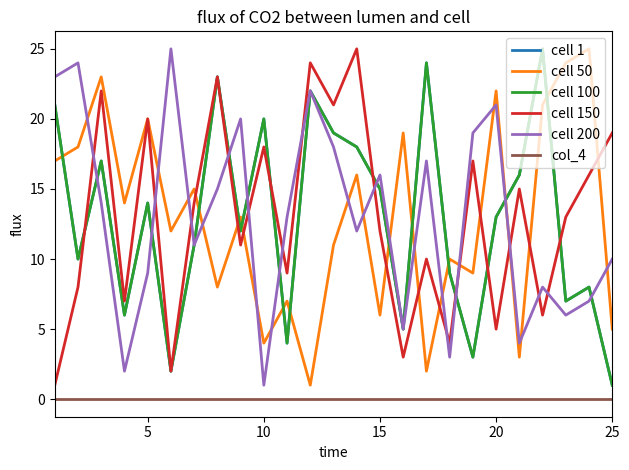

True or false: cell 1 has more than 2 interior local peaks.

True